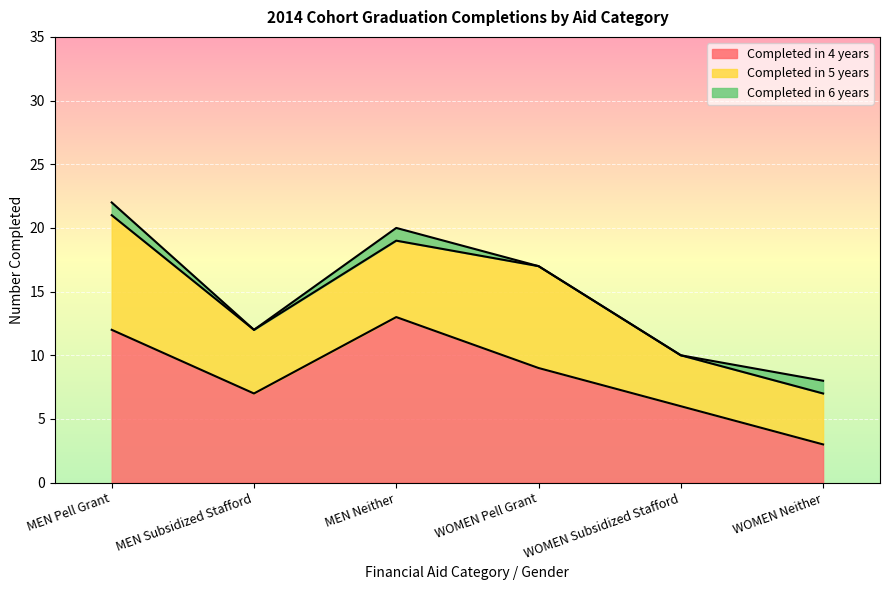

Which series changed the most between MEN Pell Grant and WOMEN Subsidized Stafford?

Completed in 4 years